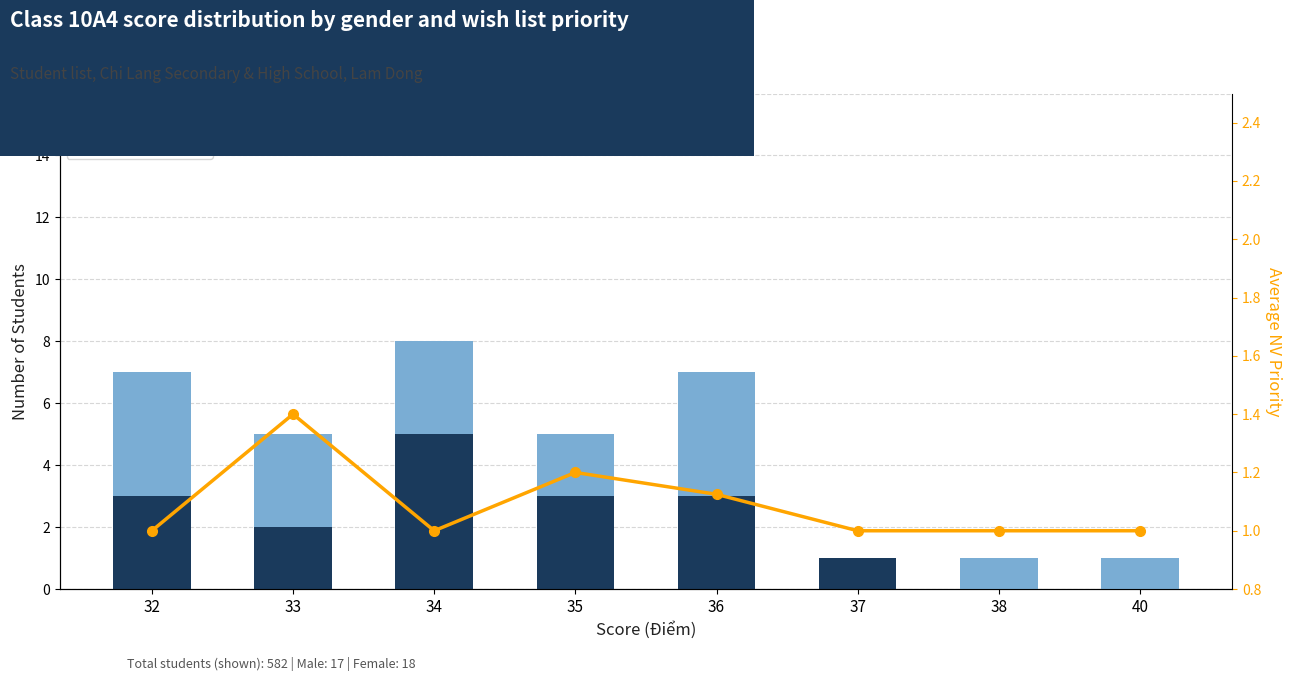

What is the highest value of the Nữ (Female) series?

4.0